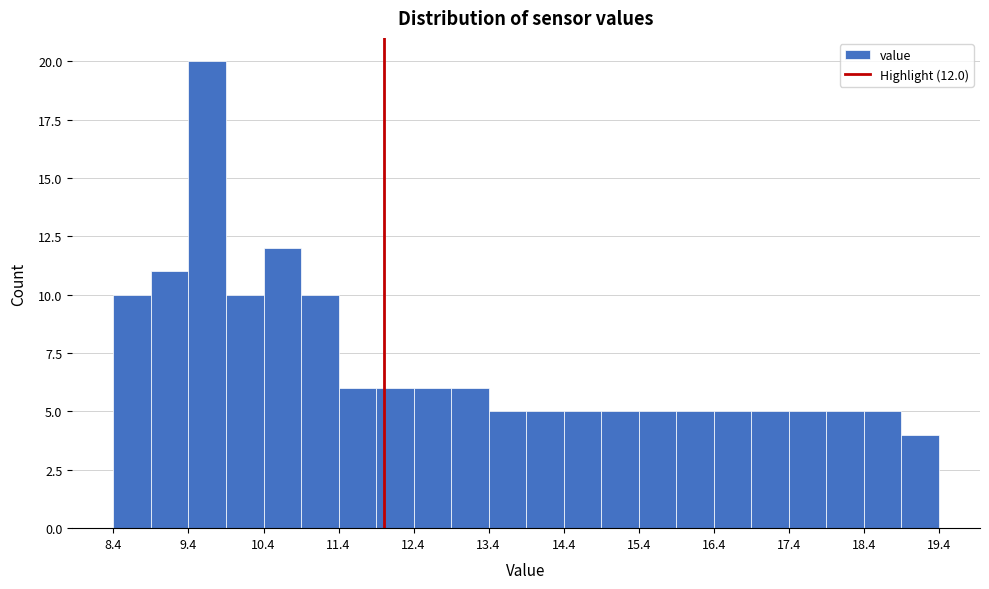

Which range on the x-axis has the tallest bar?

9.4 to 9.9